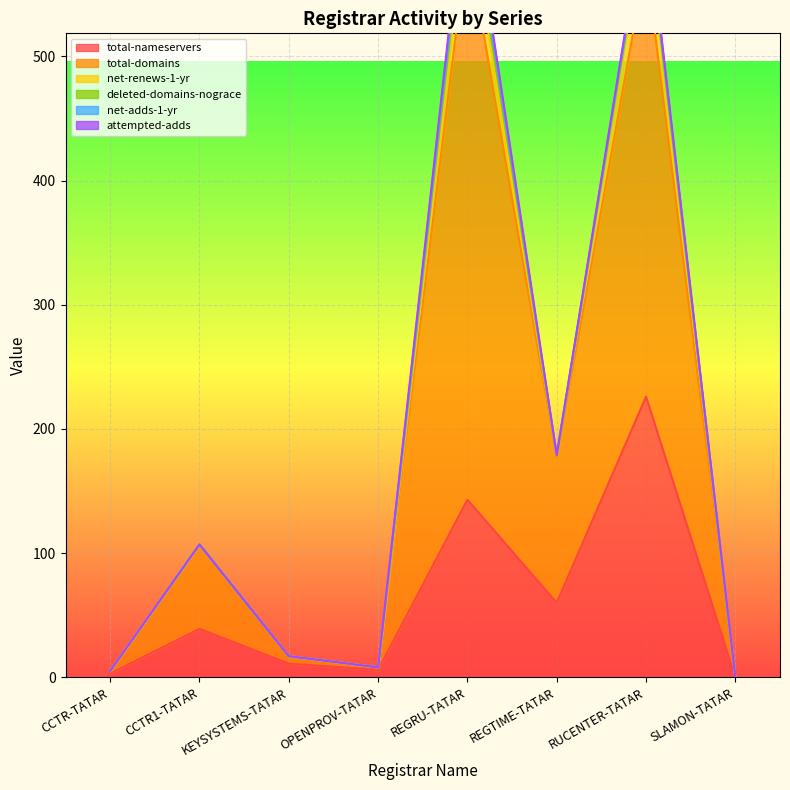

At which label does total-nameservers reach its peak?

RUCENTER-TATAR